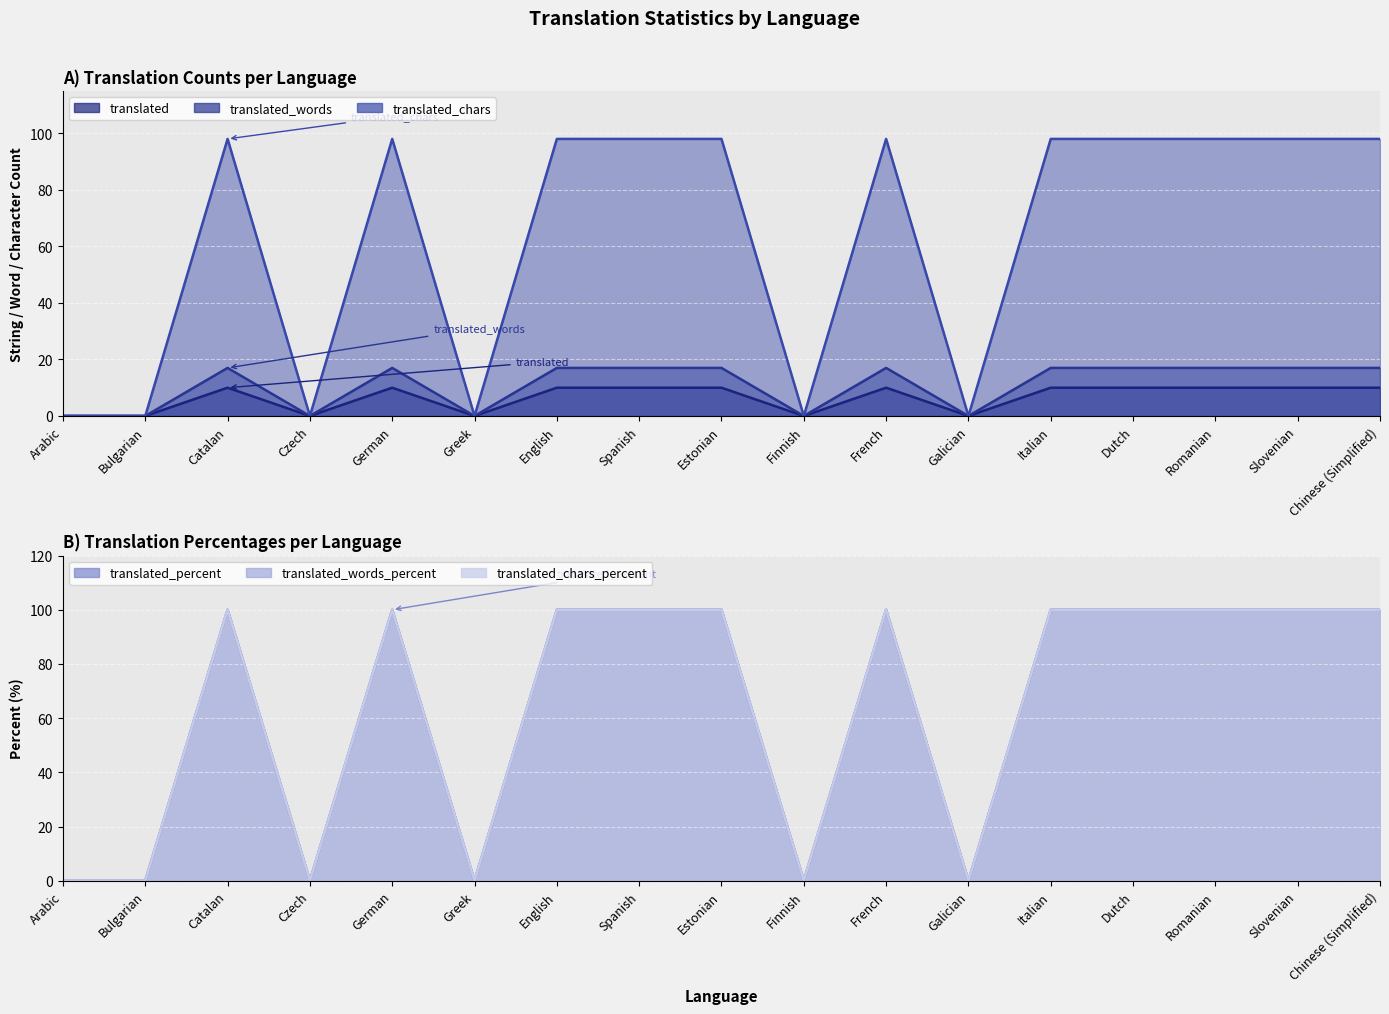

Where is the first local maximum for translated?

Catalan